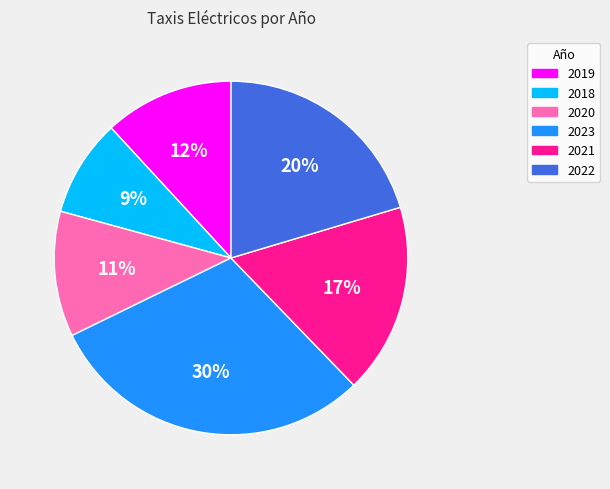

Which slice is the largest?

2023